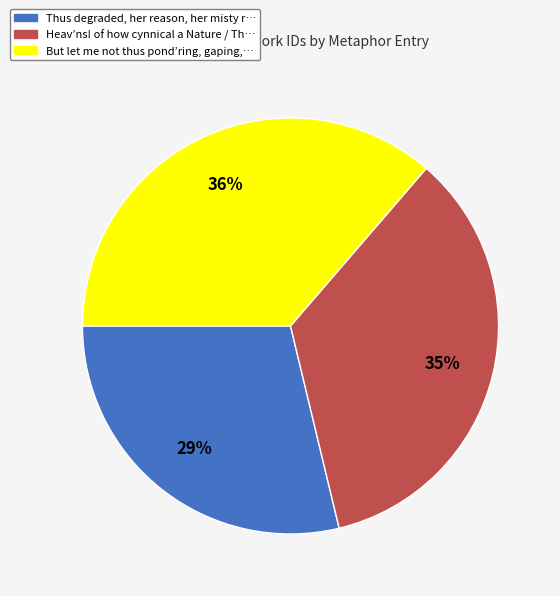

To the nearest percent, what is the average slice percentage?

33%